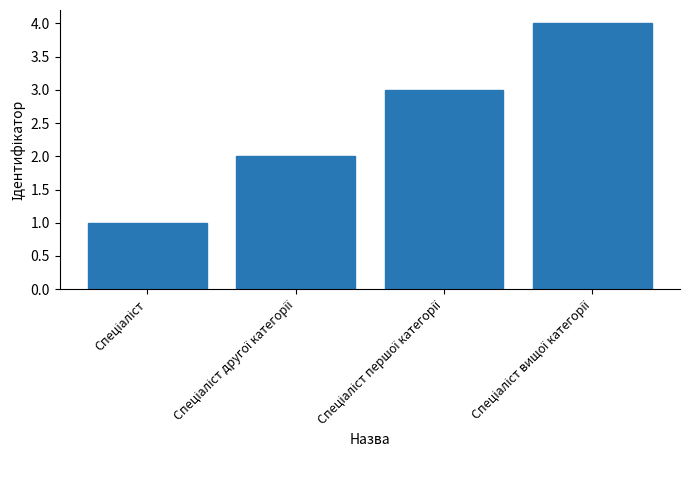

What is the difference between the maximum and minimum values?

3